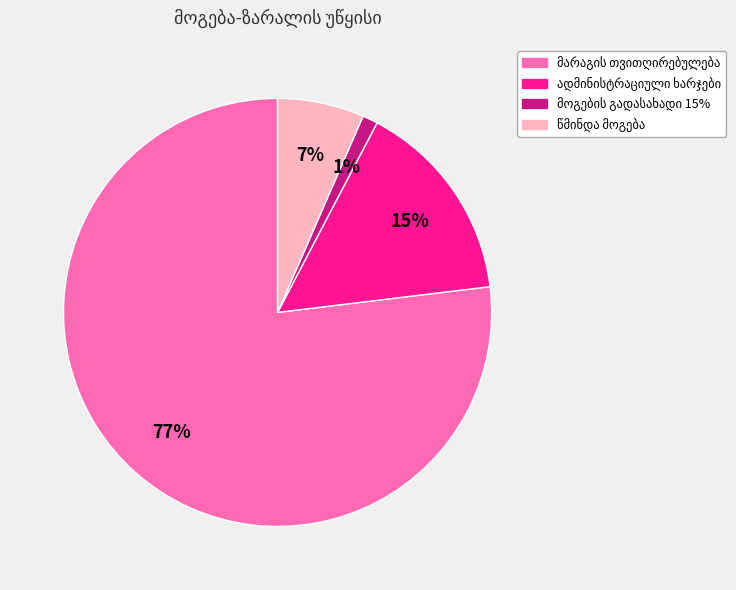

To the nearest percent, what is the average slice percentage?

25%